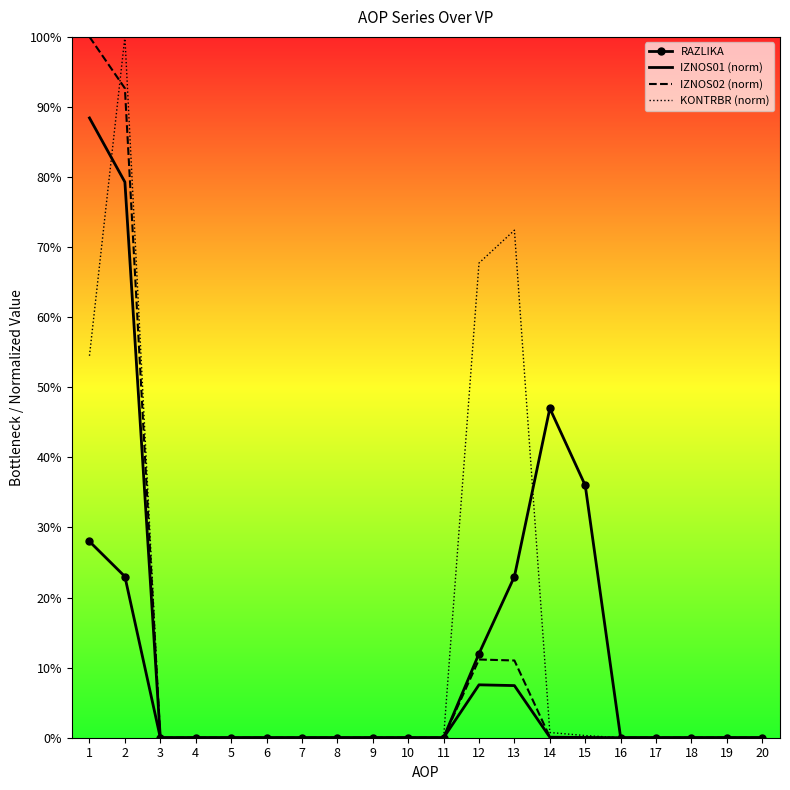

What are all the series names shown in the legend?

RAZLIKA, IZNOS01 (norm), IZNOS02 (norm), KONTRBR (norm)